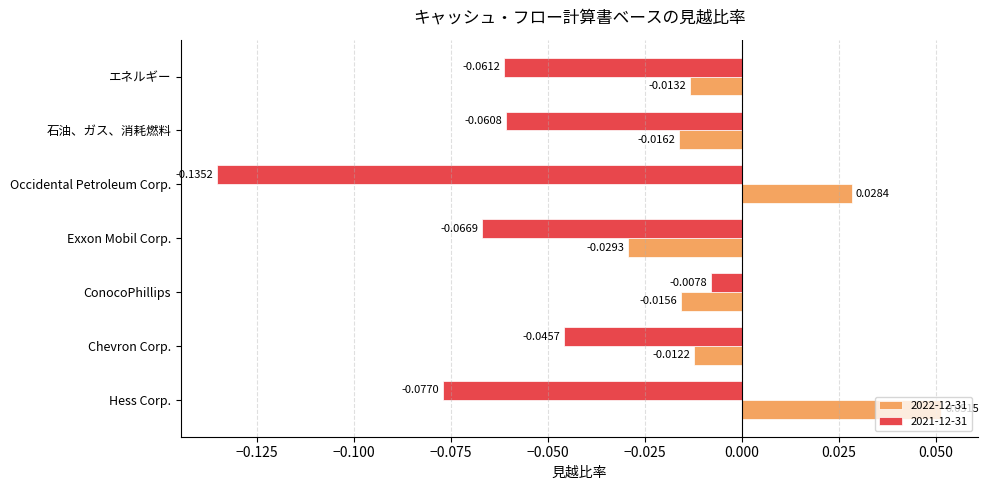

Which series changed the most between Chevron Corp. and 石油、ガス、消耗燃料?

2021-12-31